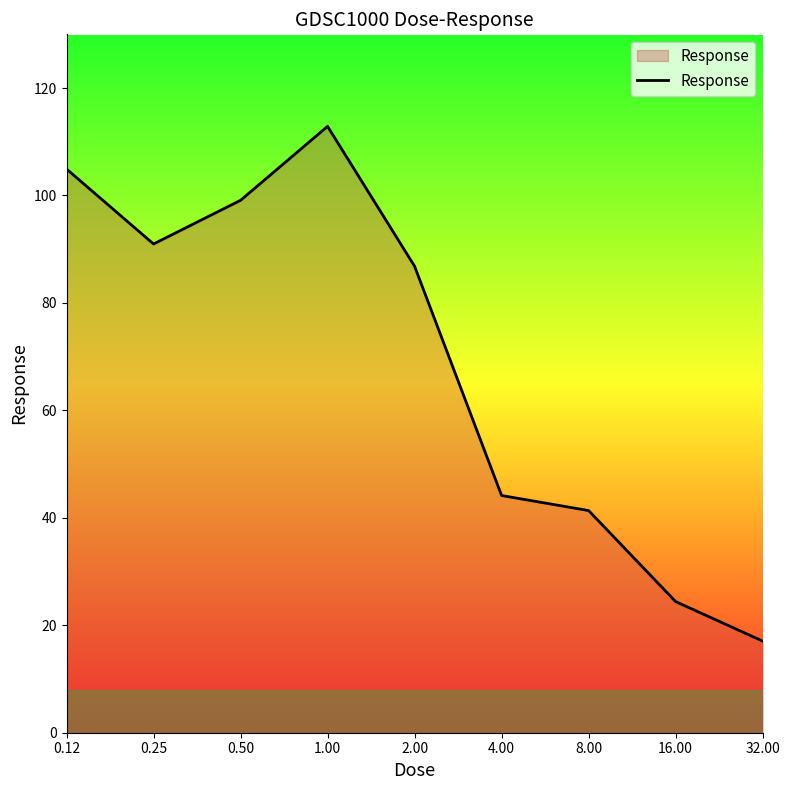

What is the minimum value shown in the chart?

17.1